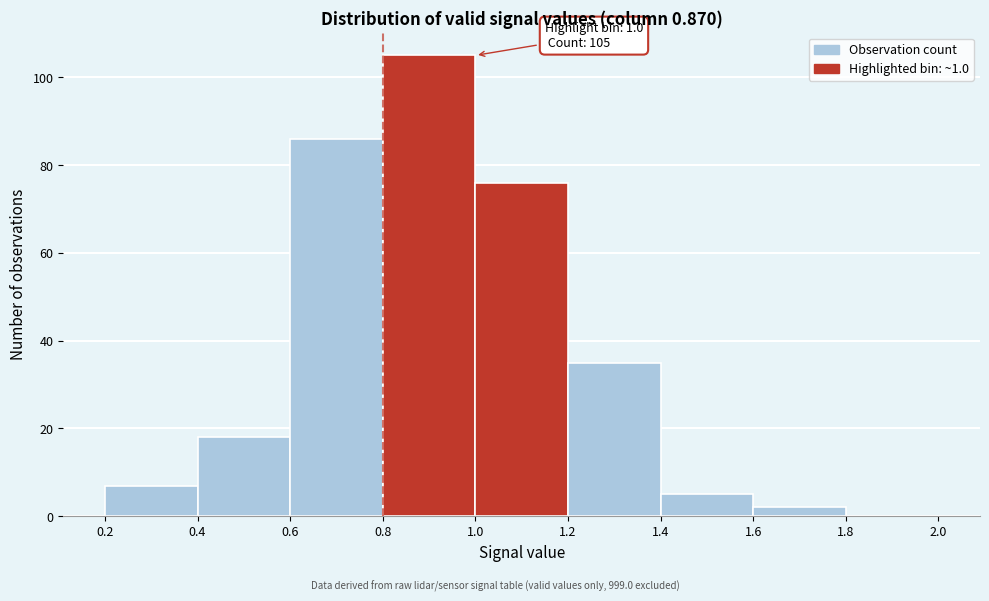

Which range on the x-axis has the tallest bar?

0.8 to 1.0